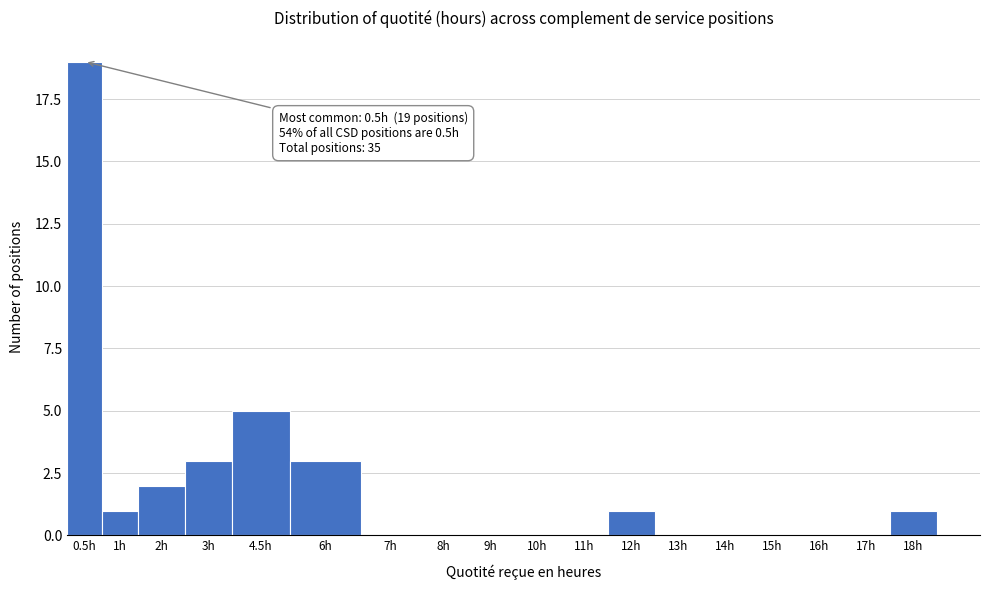

Reading right to left, list all the values displayed in this chart.

18h=1	17h=0	16h=0	15h=0	14h=0	13h=0	12h=1	11h=0	10h=0	9h=0	8h=0	7h=0	6h=3	4.5h=5	3h=3	2h=2	1h=1	0.5h=19